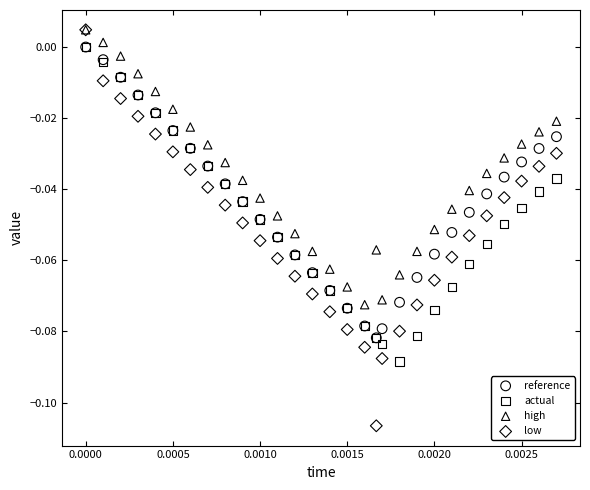

What are all the series names shown in the legend?

reference, actual, high, low